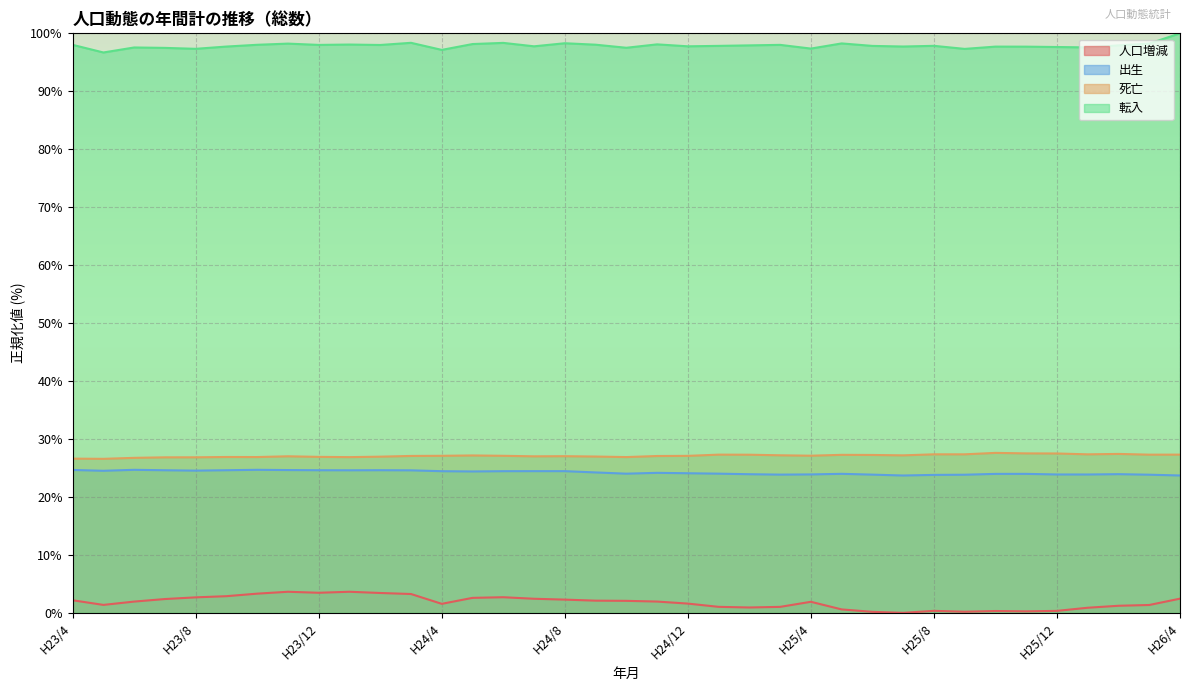

What is the total value across all series at H24/12?

150.5